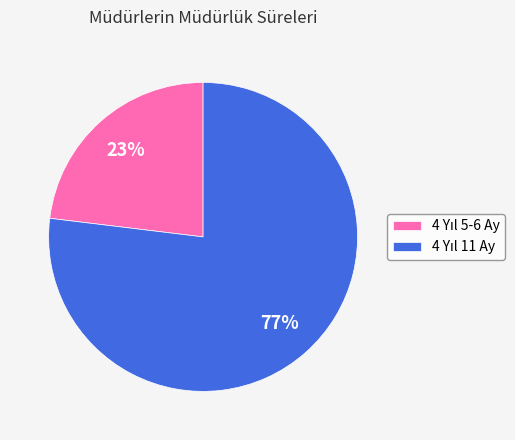

Does any single category account for the majority?

Yes